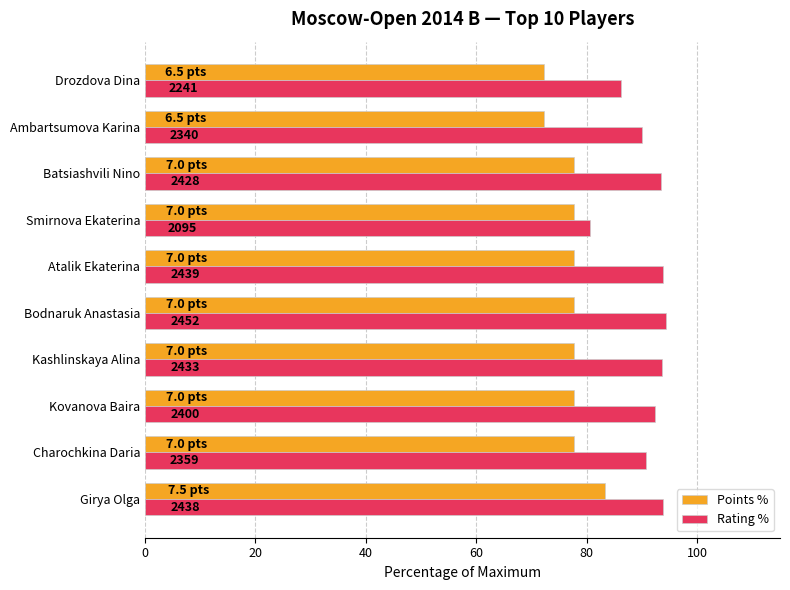

What are all the series names shown in the legend?

Points %, Rating %